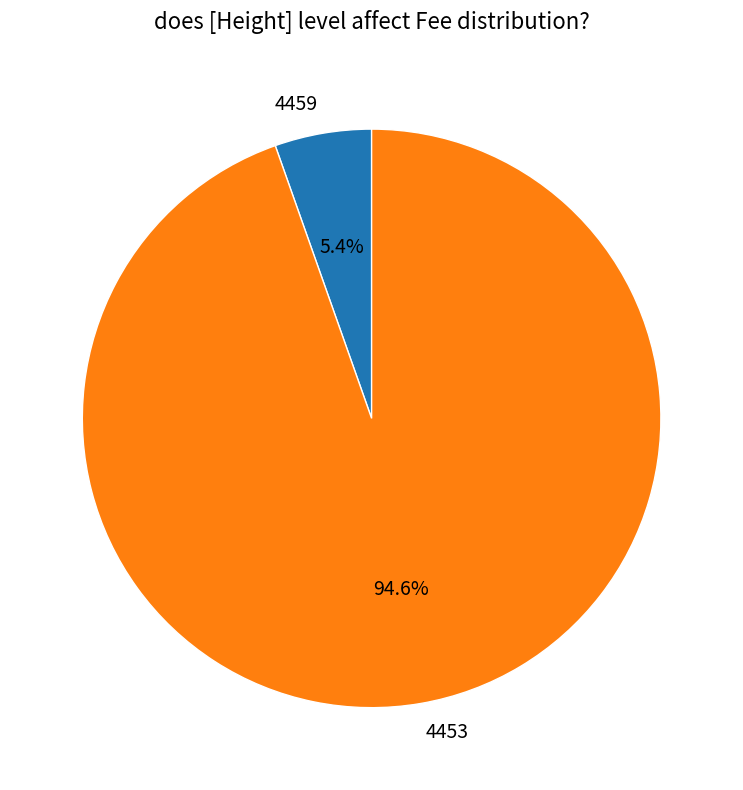

Is there any slice that represents more than half of the pie?

Yes